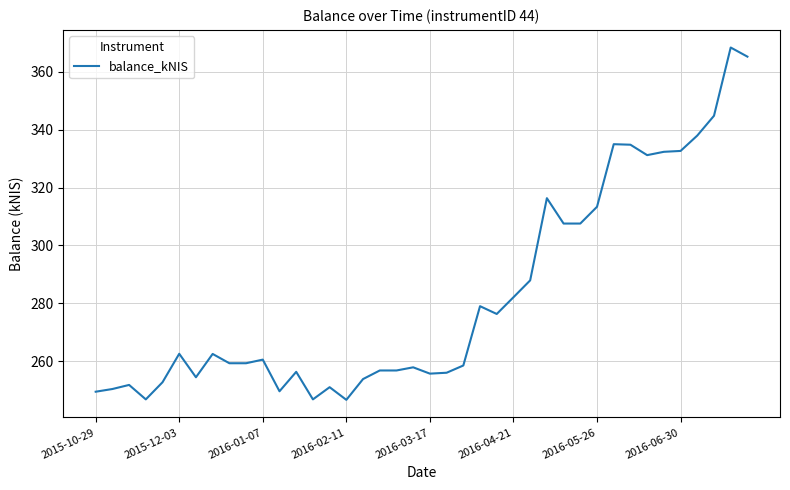

What is the maximum value shown in the chart?

368.4